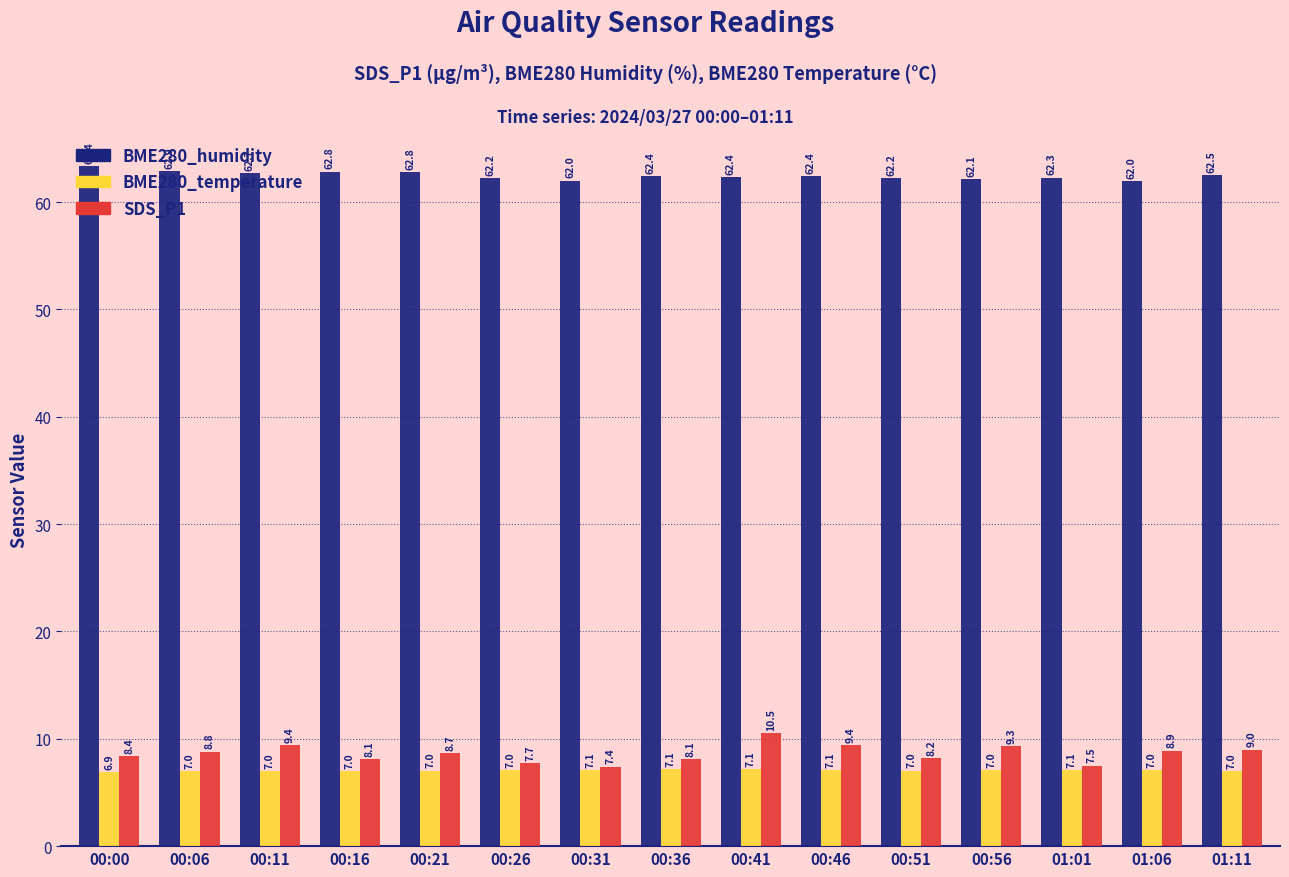

What is the value of the BME280_humidity bar at the 5th from the left?

62.8